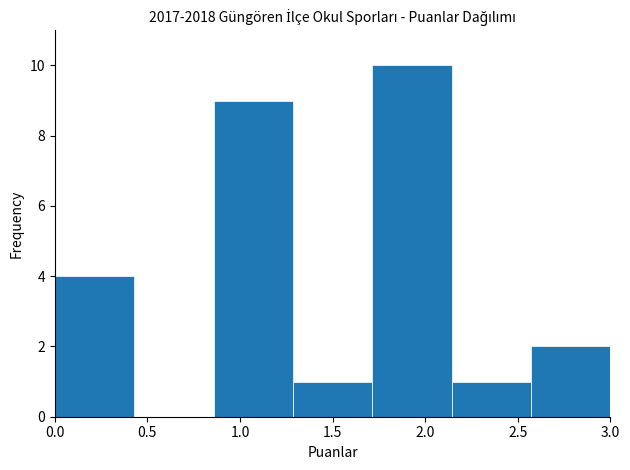

Reading left to right, transcribe this chart: for each bar, give the range it covers on the x-axis and its height. Neither the bar edges nor the heights are printed on the chart, so give them approximately, as read against the axes.

0.00 to 0.45: 4
0.45 to 0.85: 0
0.85 to 1.30: 9
1.30 to 1.70: 1
1.70 to 2.15: 10
2.15 to 2.55: 1
2.55 to 3.00: 2